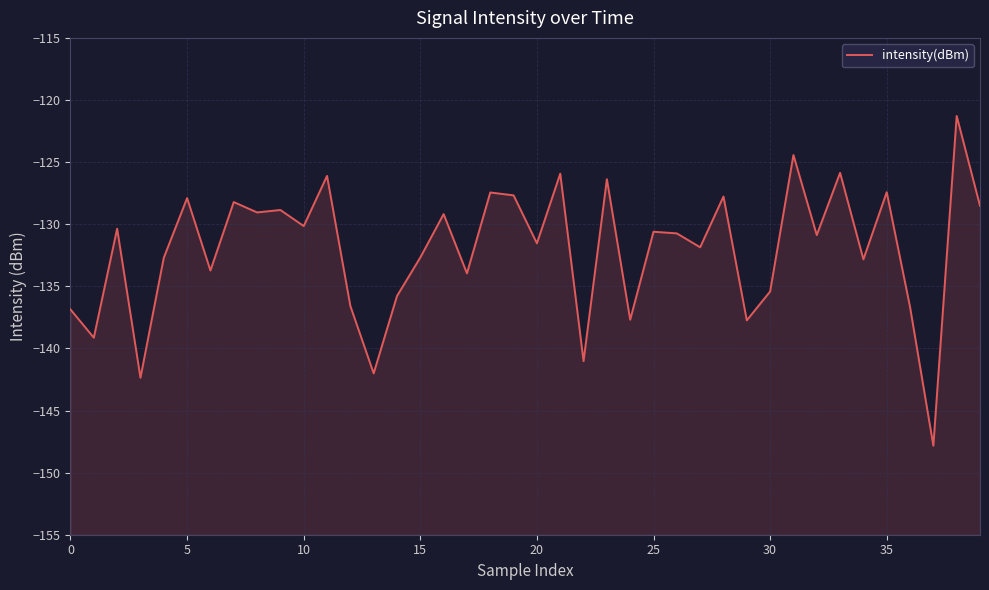

Does the chart display data point markers on the line(s)?

No